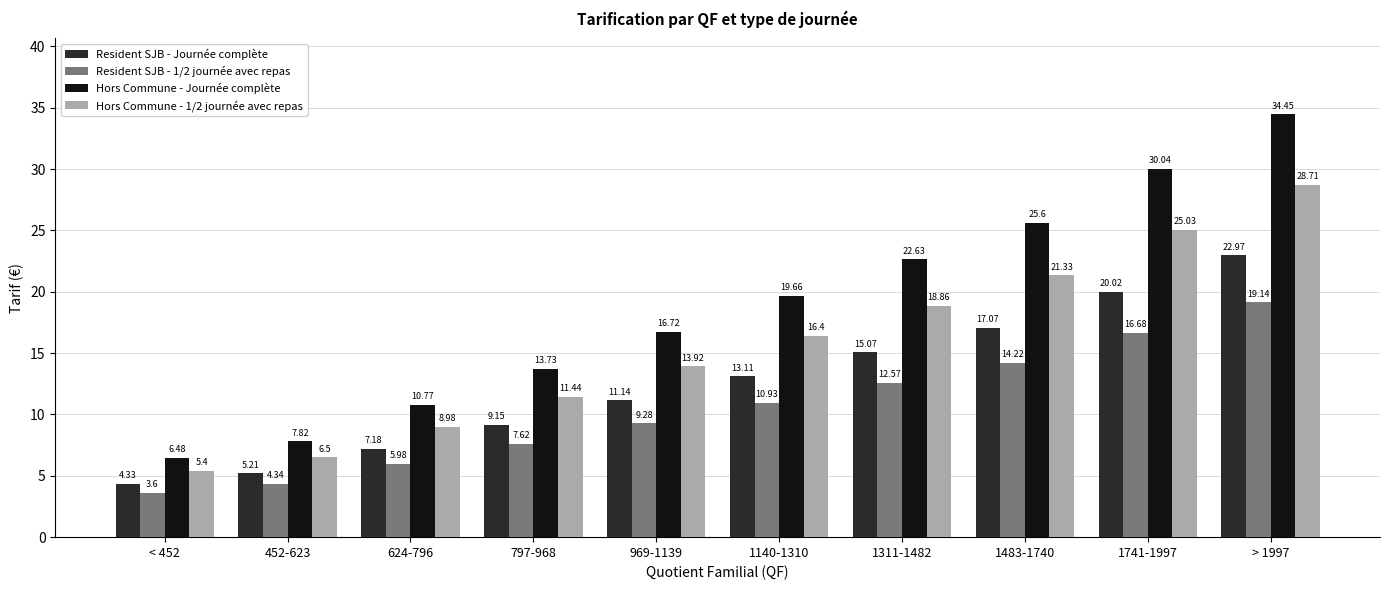

How many groups of bars are there?

10